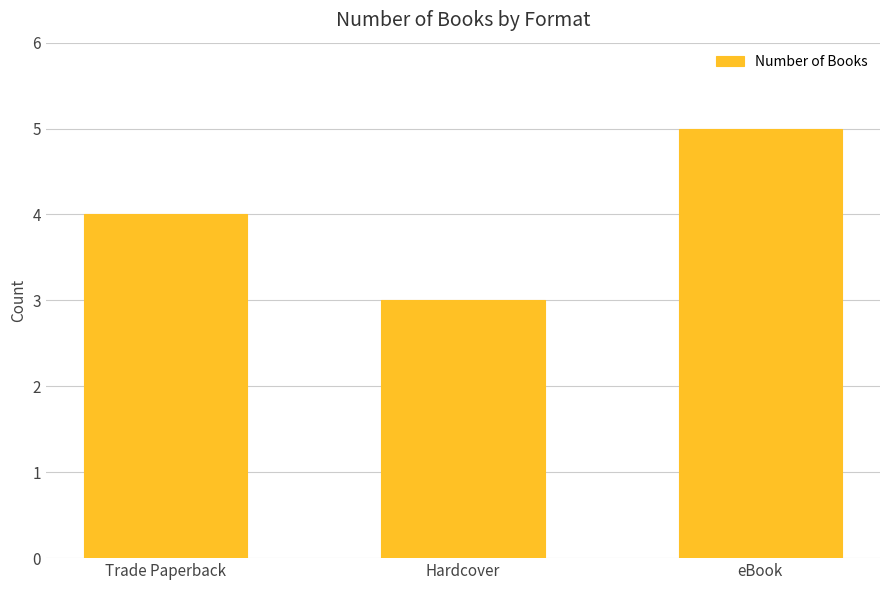

Reading left to right, extract all data points from this chart.

Trade Paperback=4	Hardcover=3	eBook=5